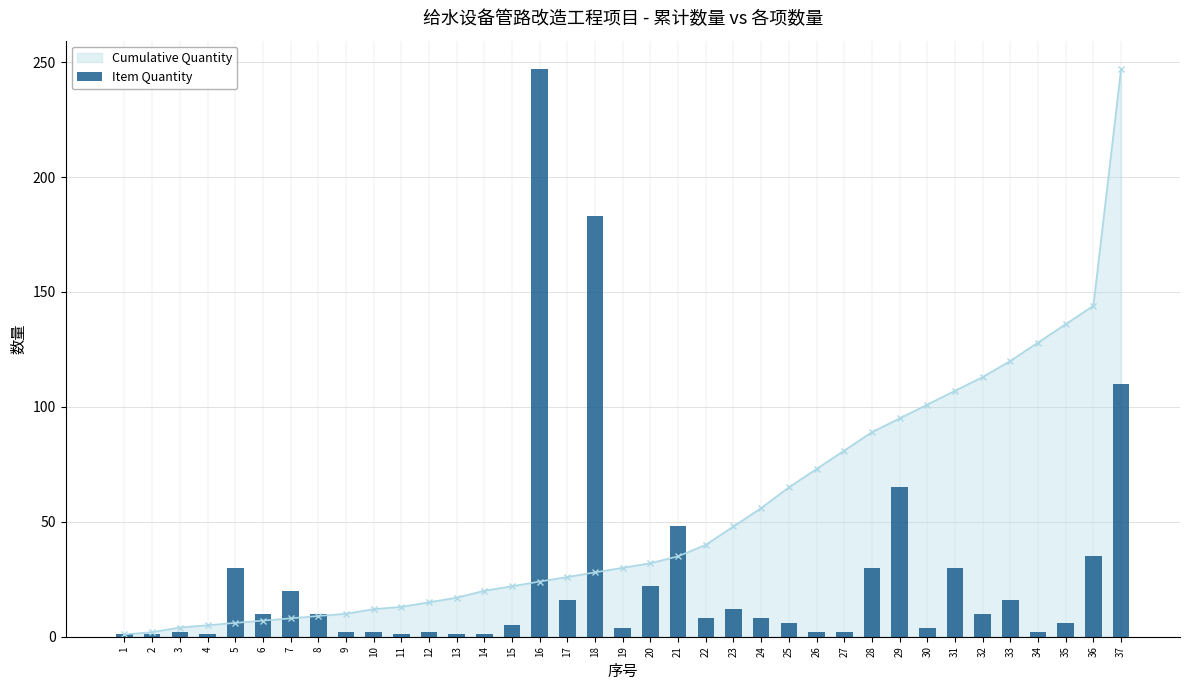

Approximately how many times larger is the value at 35 compared to 8?

0.6